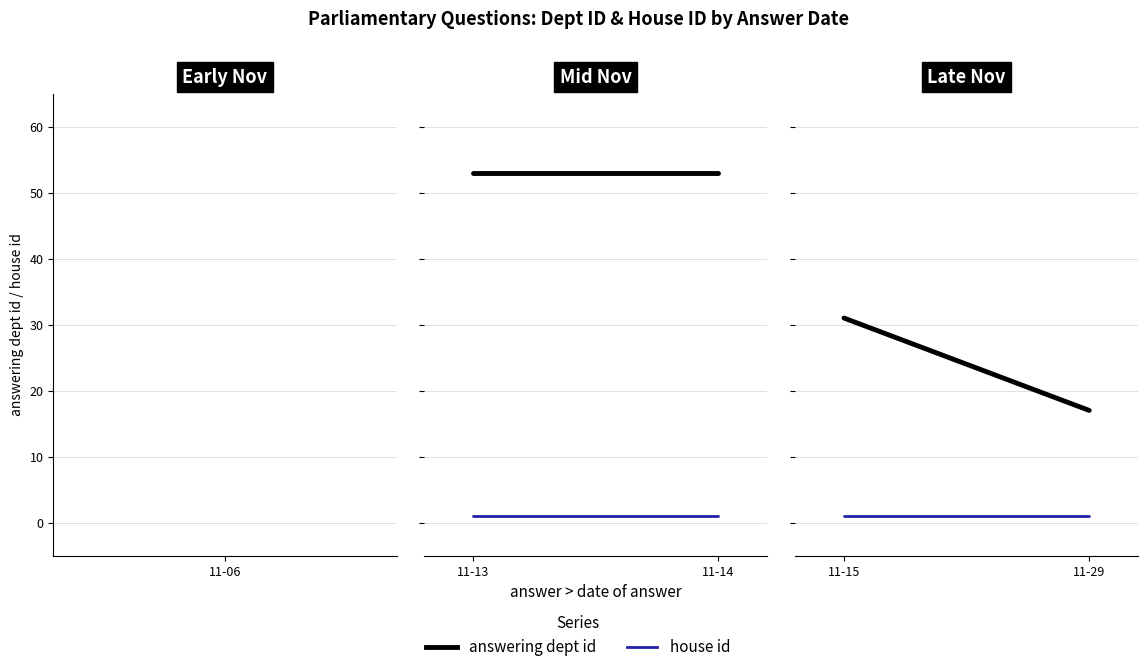

True or false: house id has a value of 1 at 11-29.

True